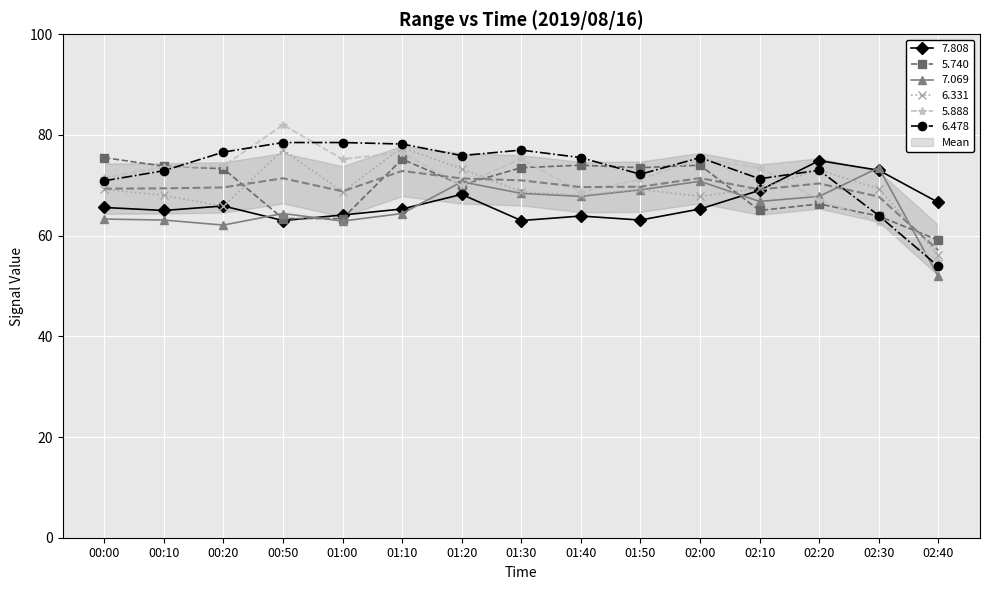

Which category has the lowest value in the 6.478 series?

02:40